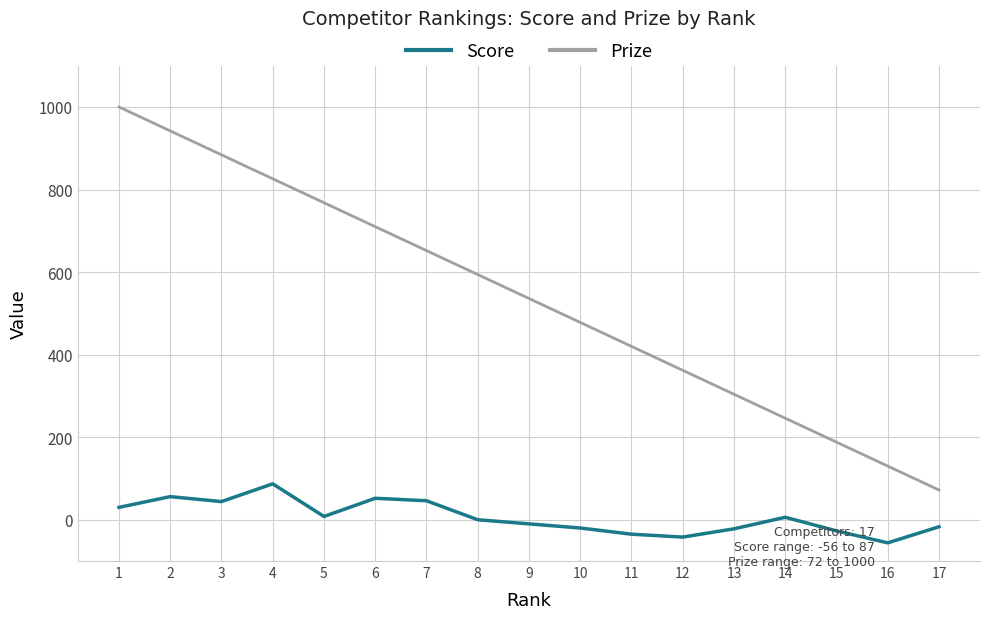

What is the difference between the highest and lowest values at 9?

546